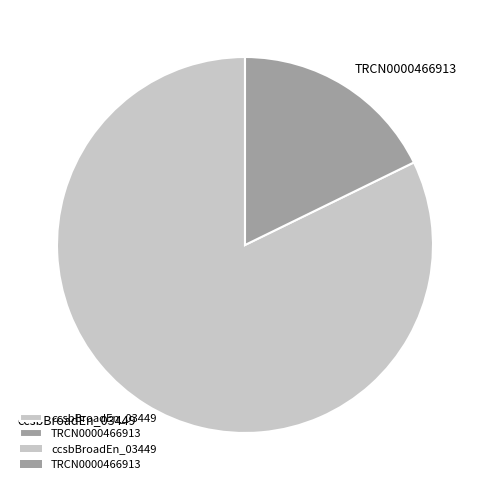

Between TRCN0000466913 and ccsbBroadEn_03449, which is larger?

ccsbBroadEn_03449